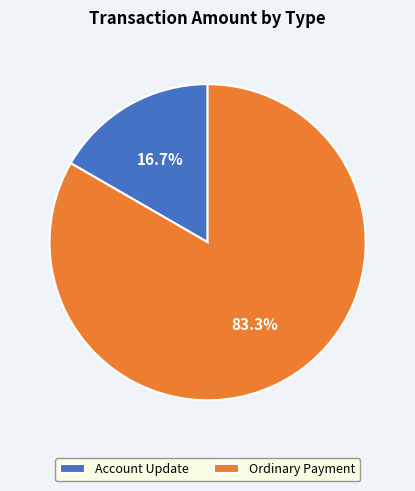

To the nearest percent, what is the combined percentage of Ordinary Payment and Account Update?

100%